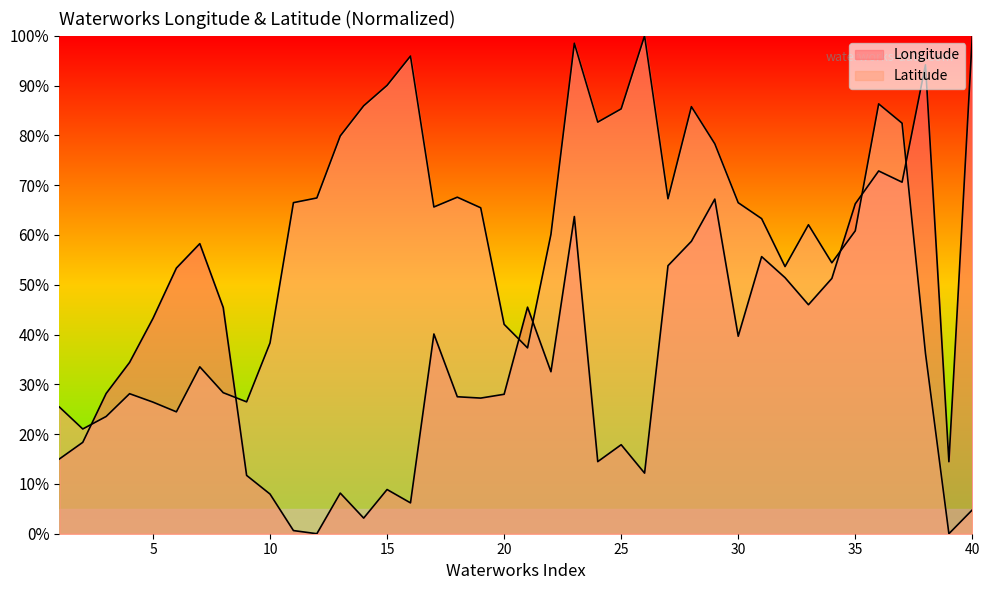

How many values in the Longitude series exceed 39?

20